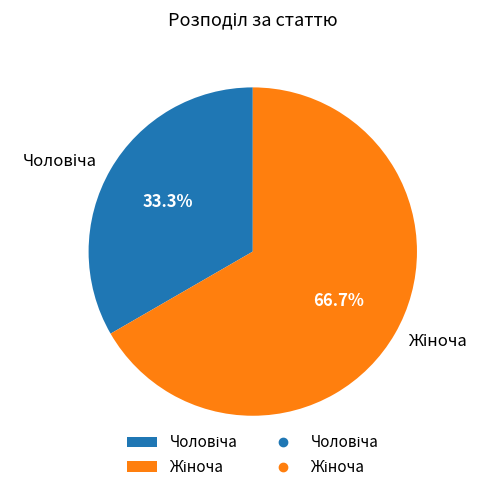

Is there a majority slice in this chart?

Yes